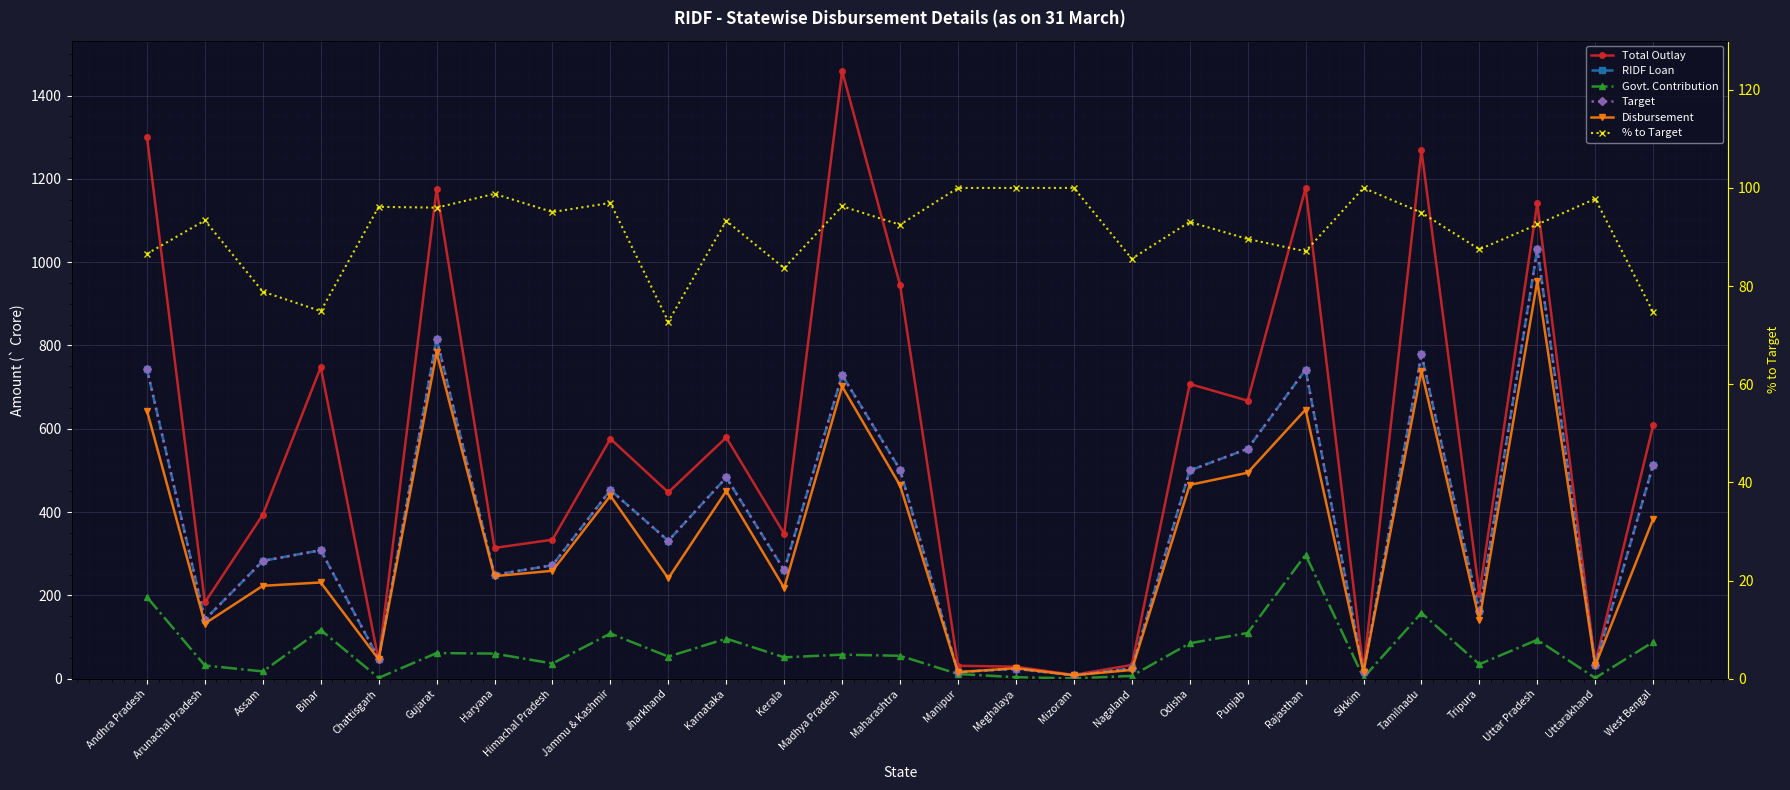

Where does the Target series first go above 308?

Andhra Pradesh